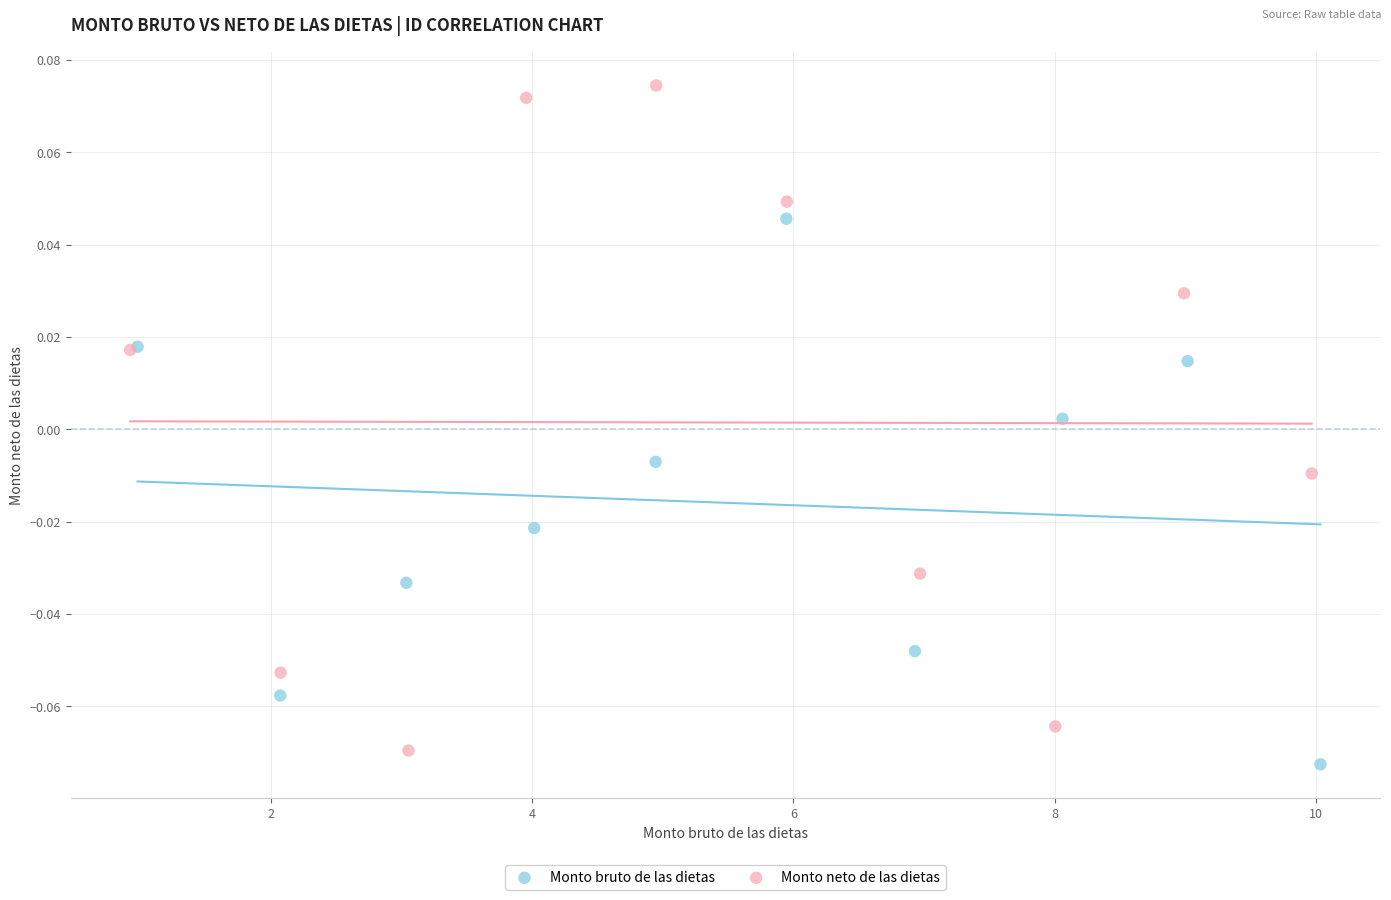

Which series has the largest Y range (max minus min)?

Monto neto de las dietas